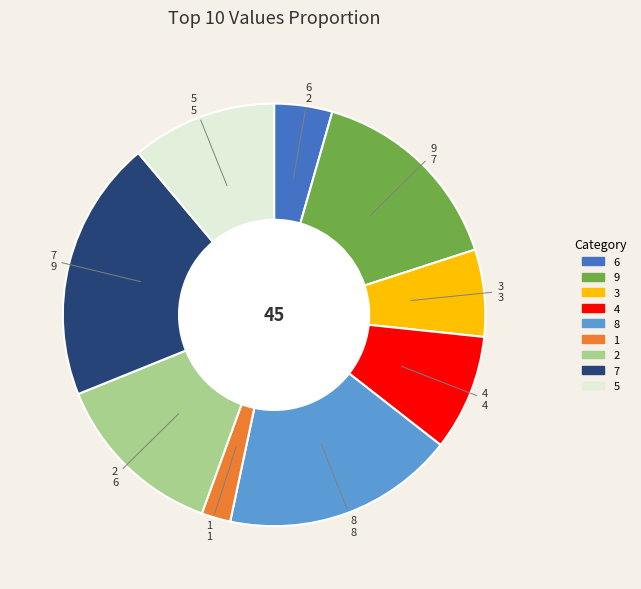

Does 3 account for over 50% of the chart?

No